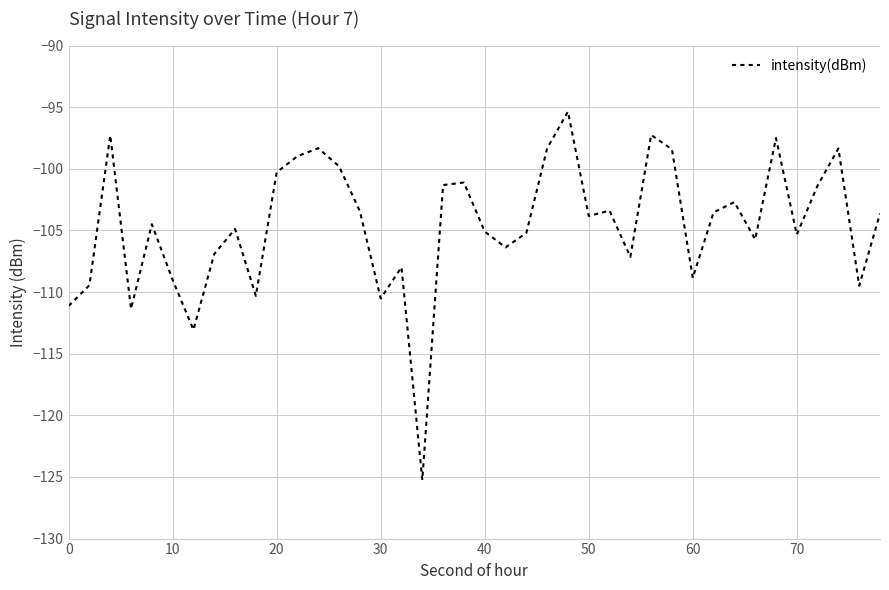

What is the smallest value displayed?

-125.2